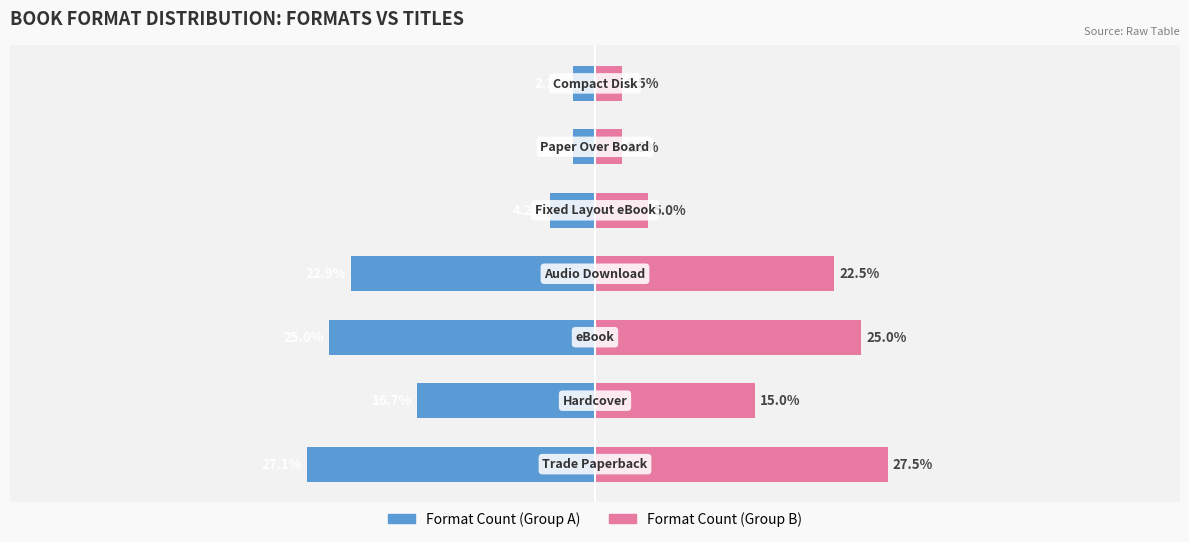

Rank the series by their average value, from highest to lowest.

Format Count (Group B), Format Count (Group A)